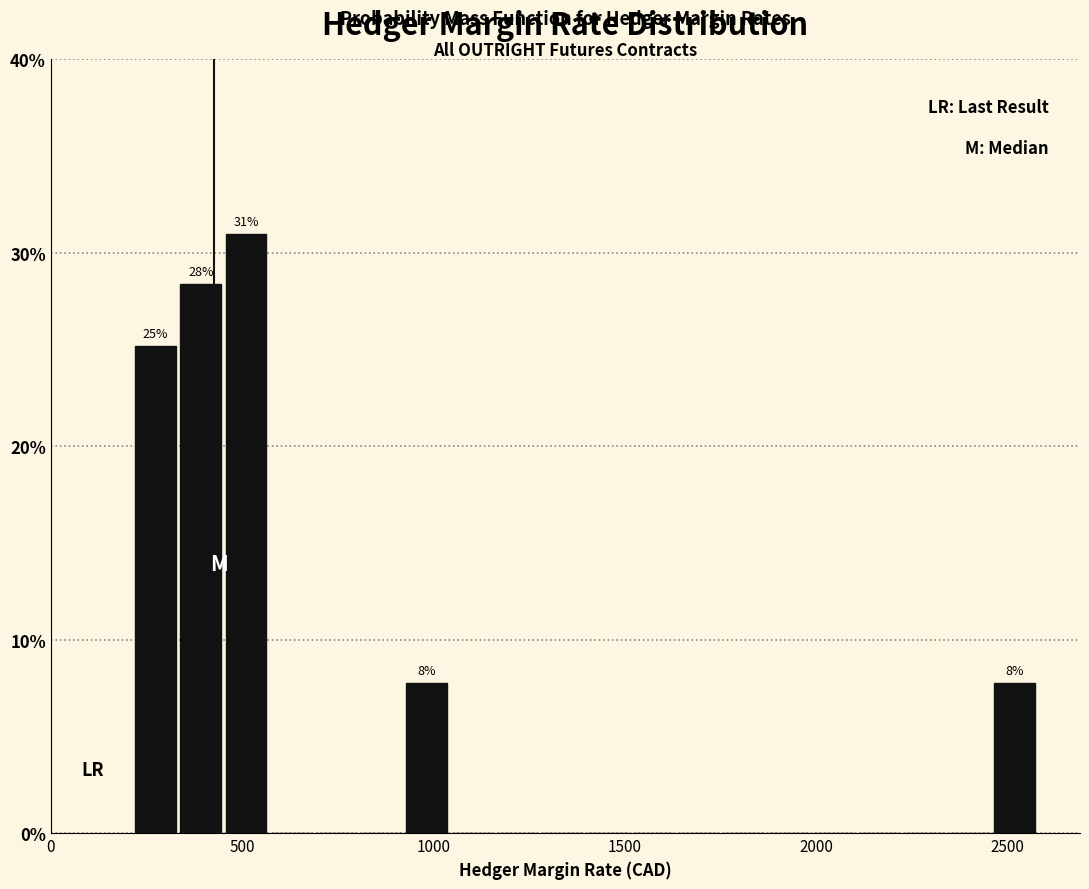

Around what value on the x-axis is the tallest bar? Give the approximate position of its centre, as read against the axis.

500